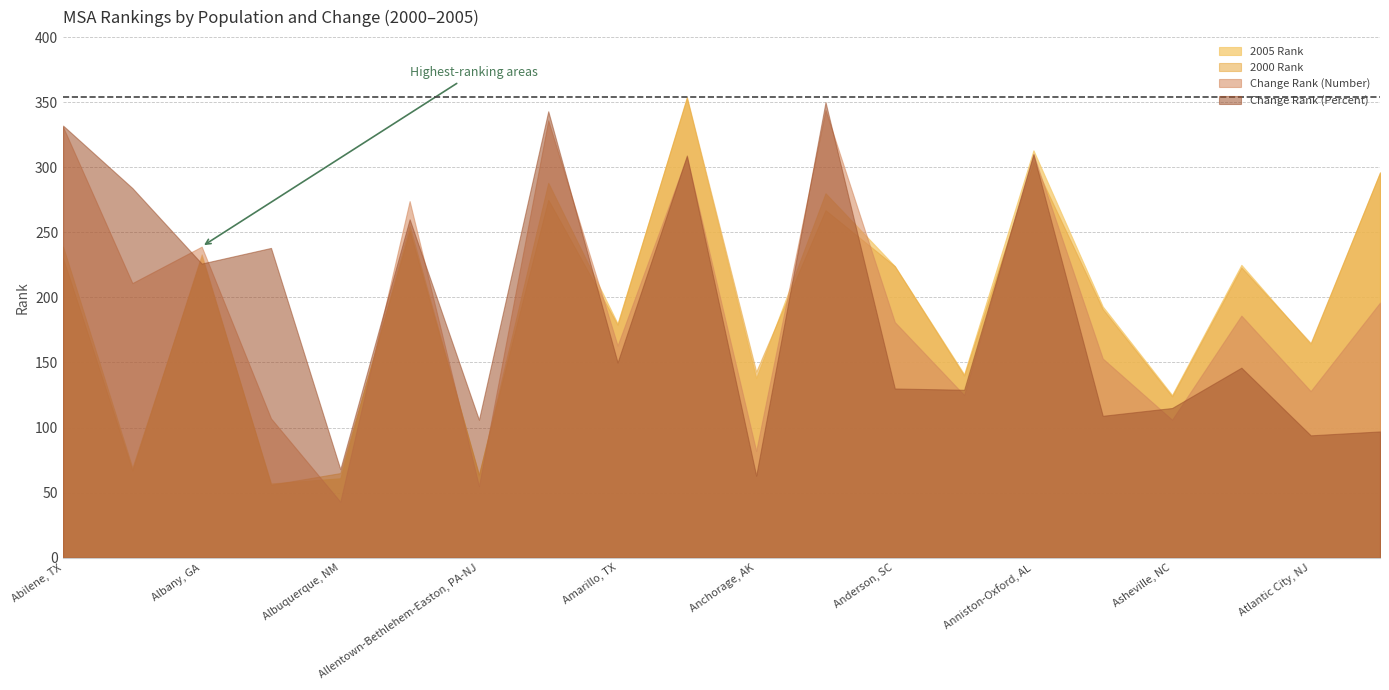

Does the chart have visible grid lines?

Yes